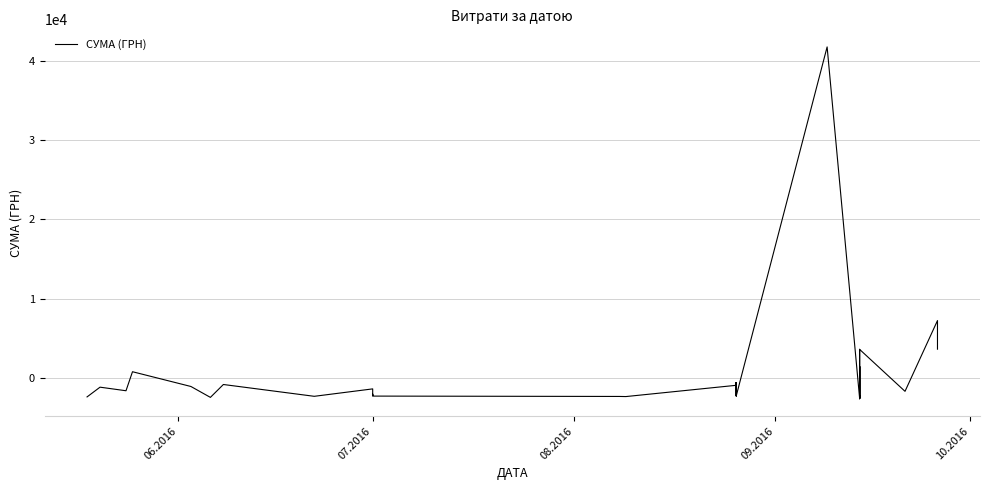

How many data points are less than -2220?

21